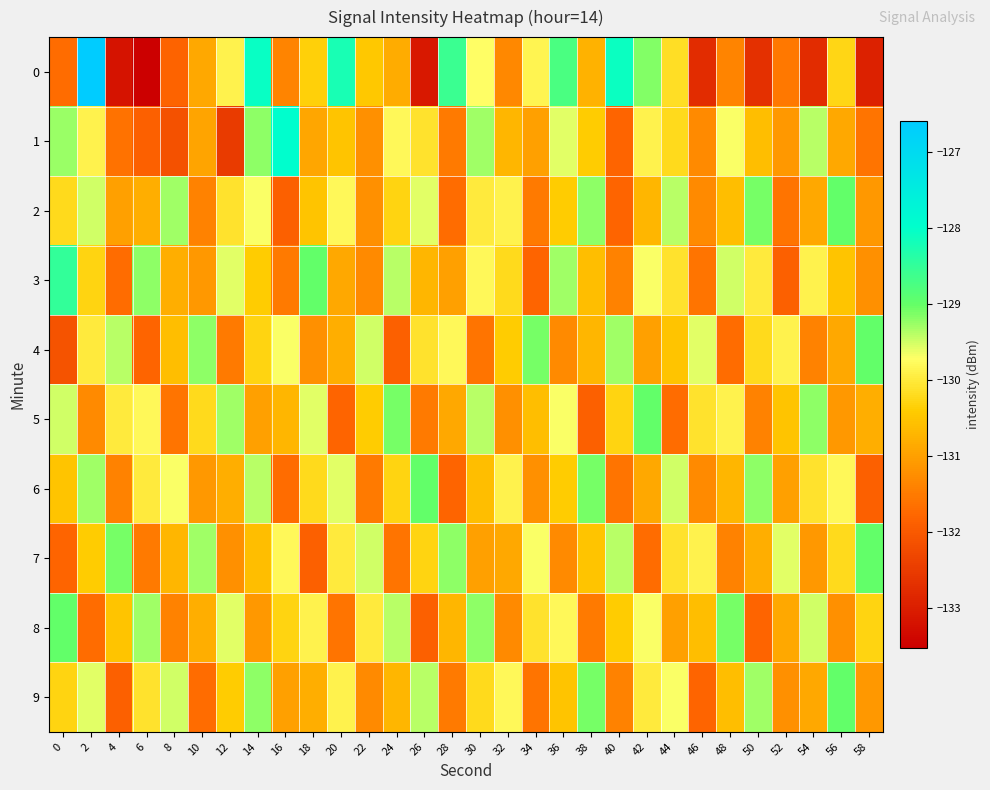

Between 26 and 56, which is larger?

56